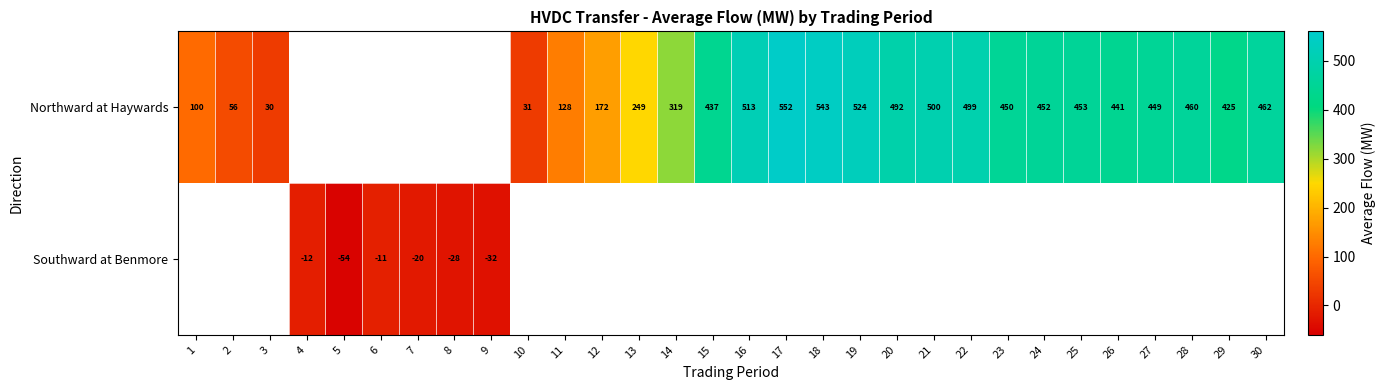

Is it true that Northward at Haywards equals 450 at 23?

True